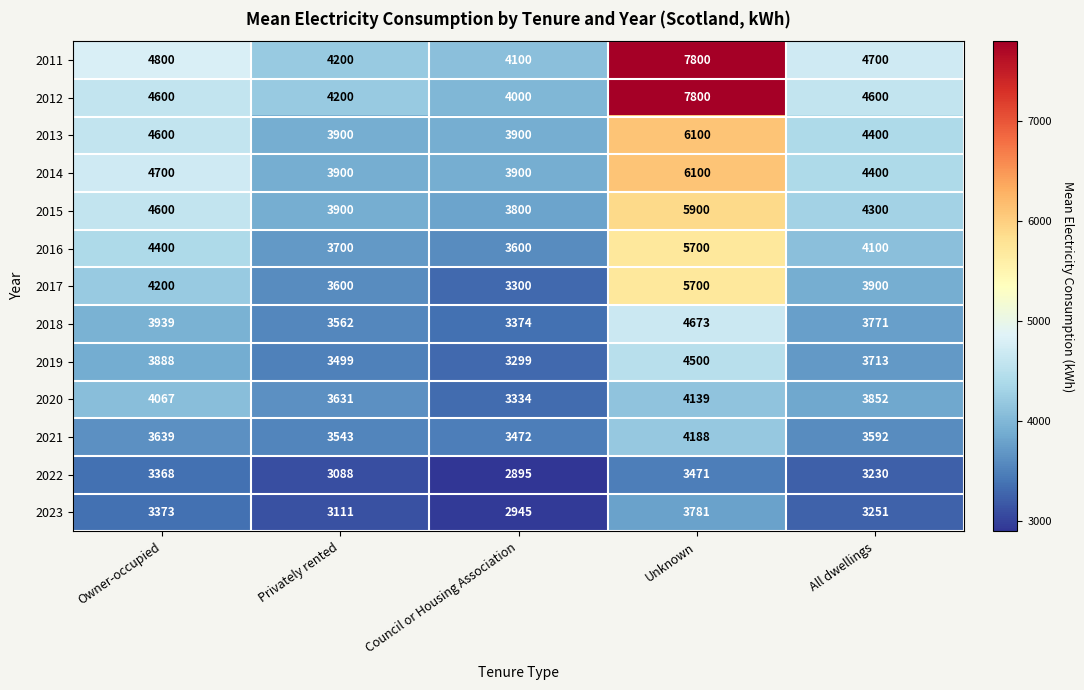

Between Owner-occupied and Council or Housing Association, which series saw the biggest shift?

2017